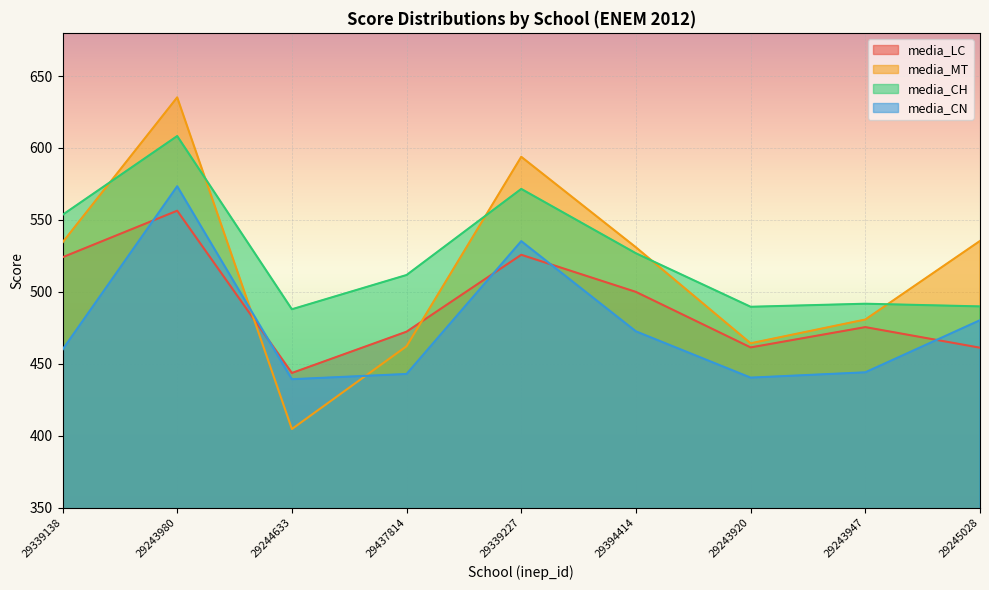

What is the difference between the highest and lowest values at 29437814?

68.8